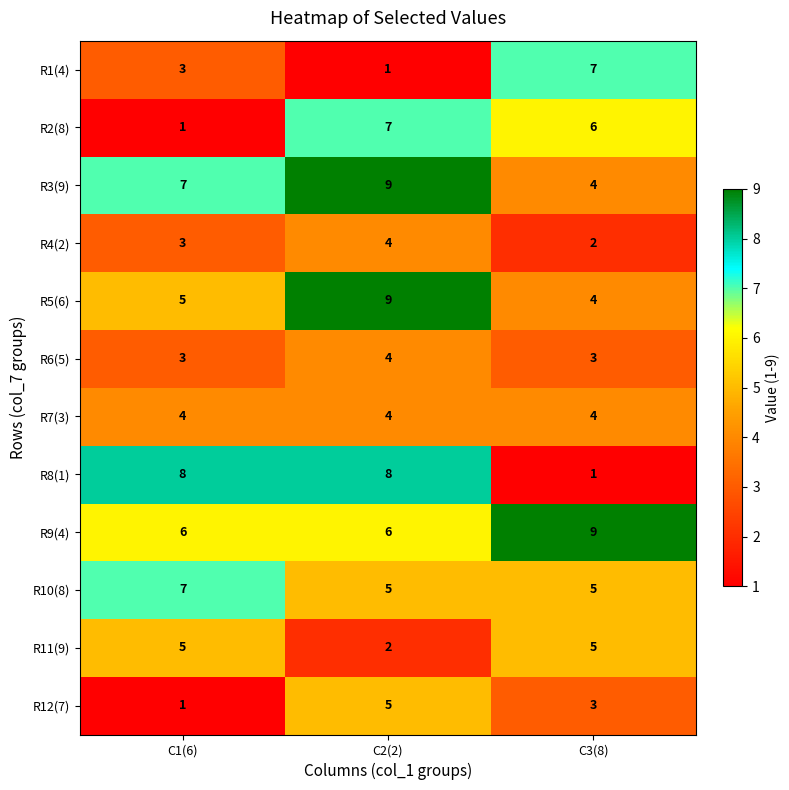

At which label does R11(9) reach its minimum?

C2(2)